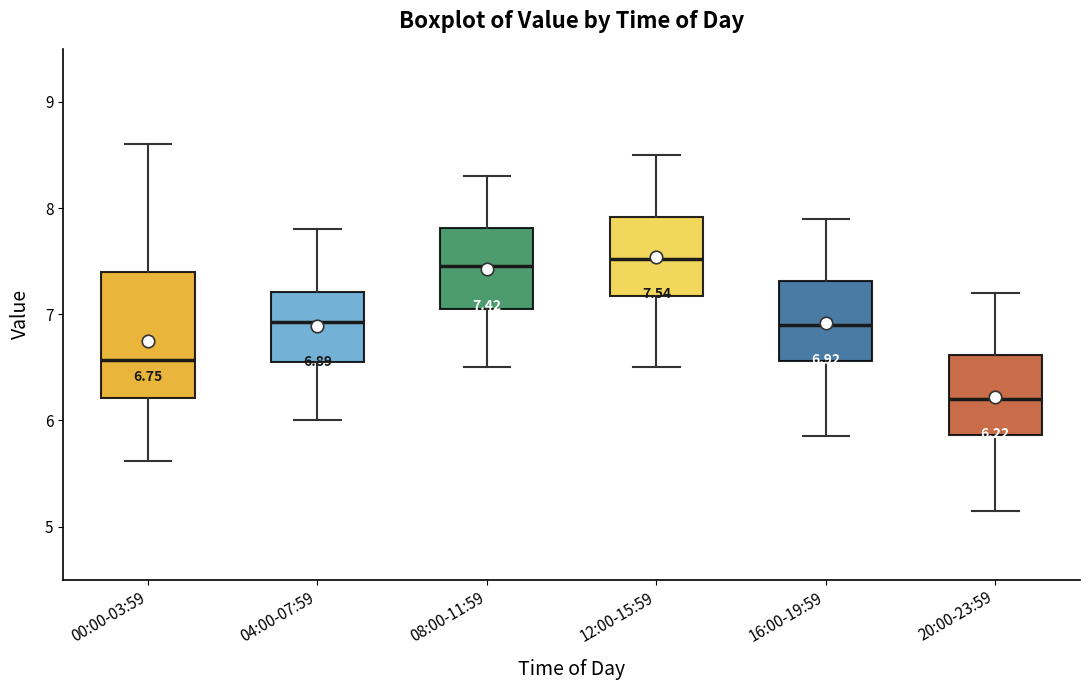

Comparing the boxes themselves (not the whiskers), which one is the tallest?

00:00-03:59